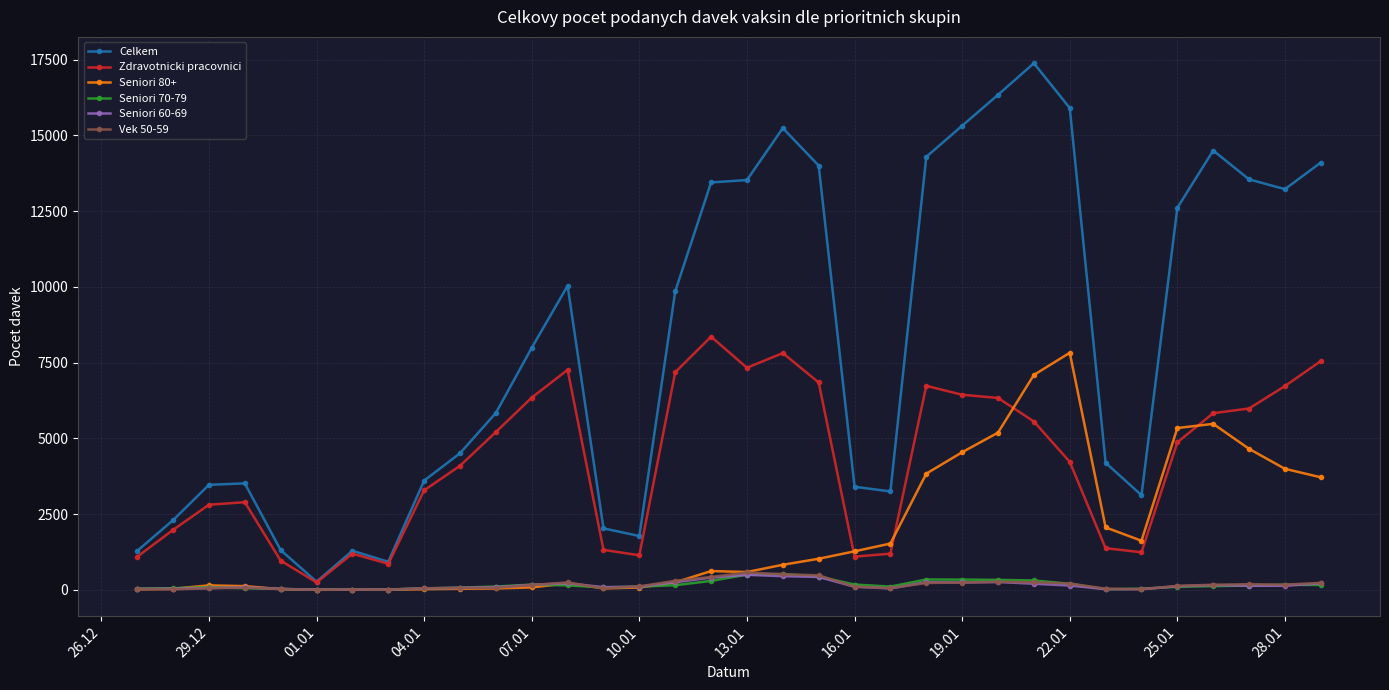

Which series has the largest total across all categories?

Celkem